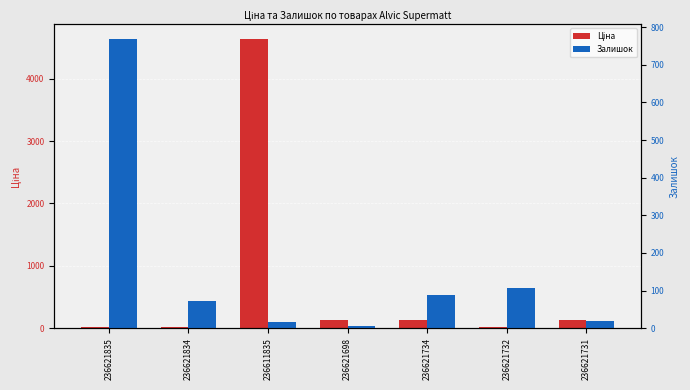

Which category has the highest value in the Залишок series?

236621835